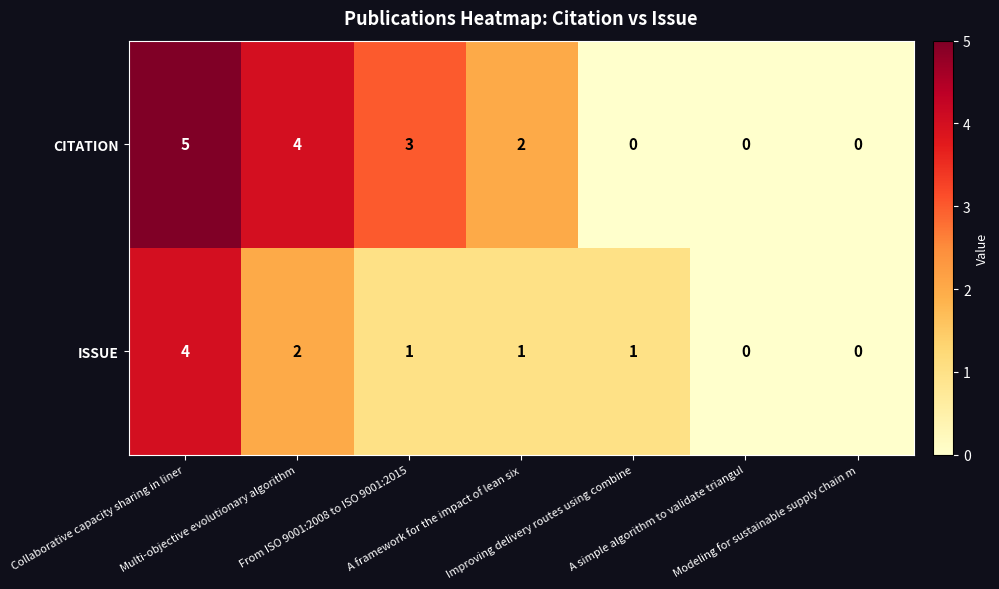

Which series has the largest range (max minus min)?

CITATION